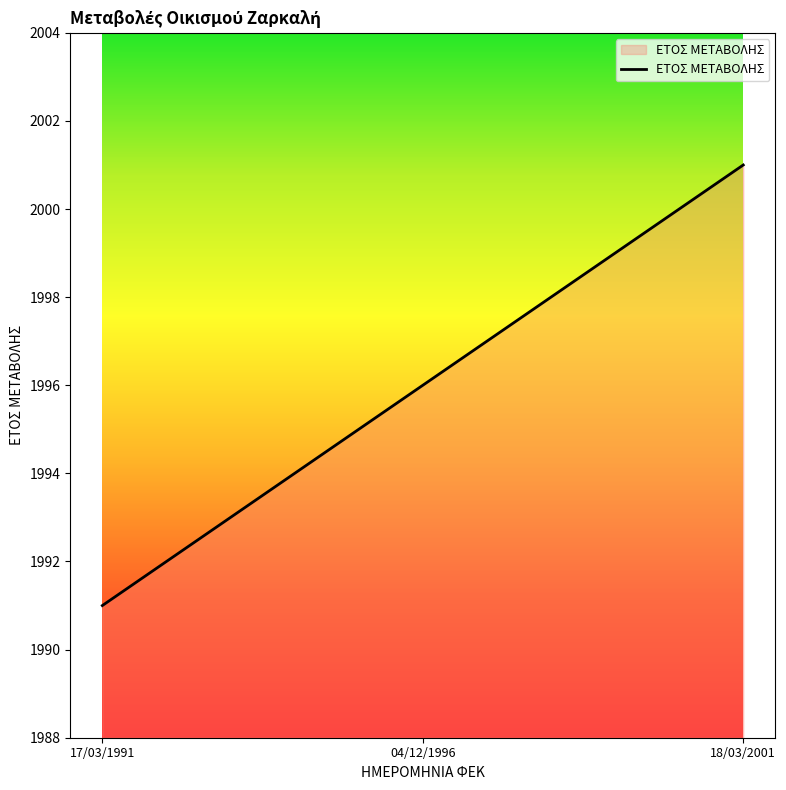

Between 18/03/2001 and 17/03/1991, which is larger?

18/03/2001